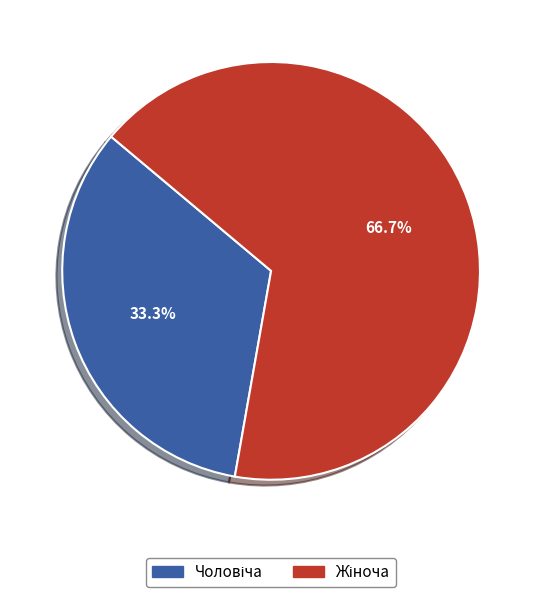

Is there any slice that represents more than half of the pie?

Yes